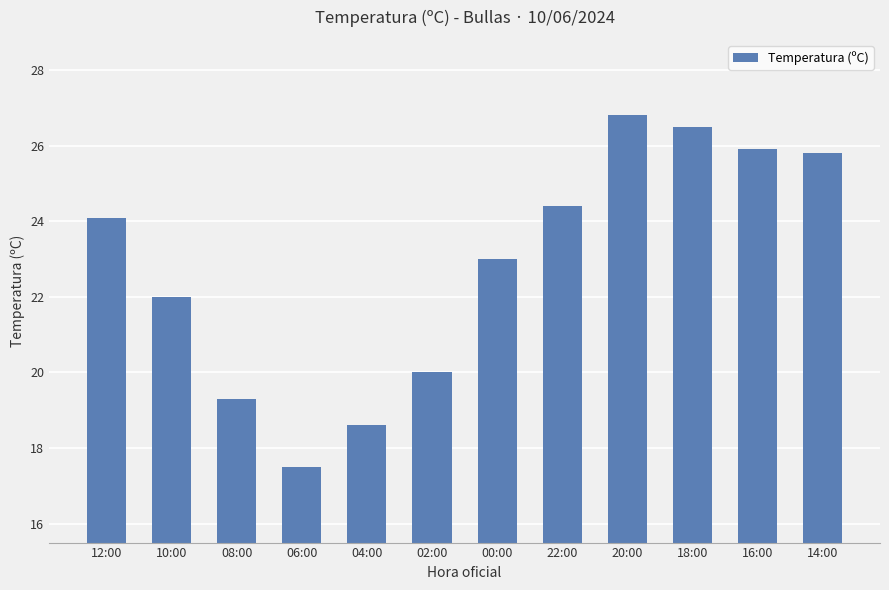

The chart shows a value of 26.8 at 20:00. True or false?

True